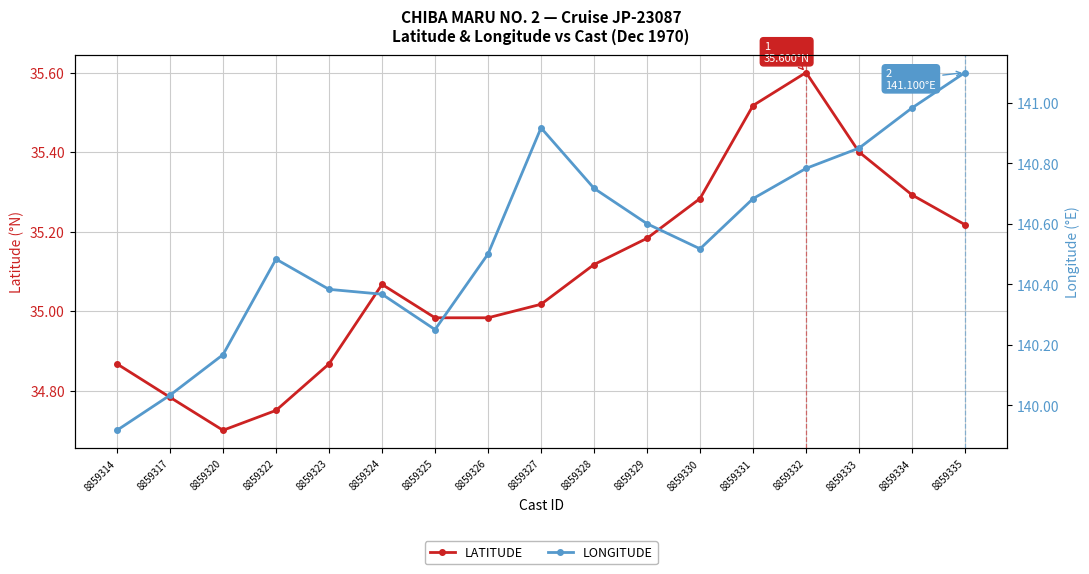

True or false: LATITUDE and LONGITUDE cross at least once.

False